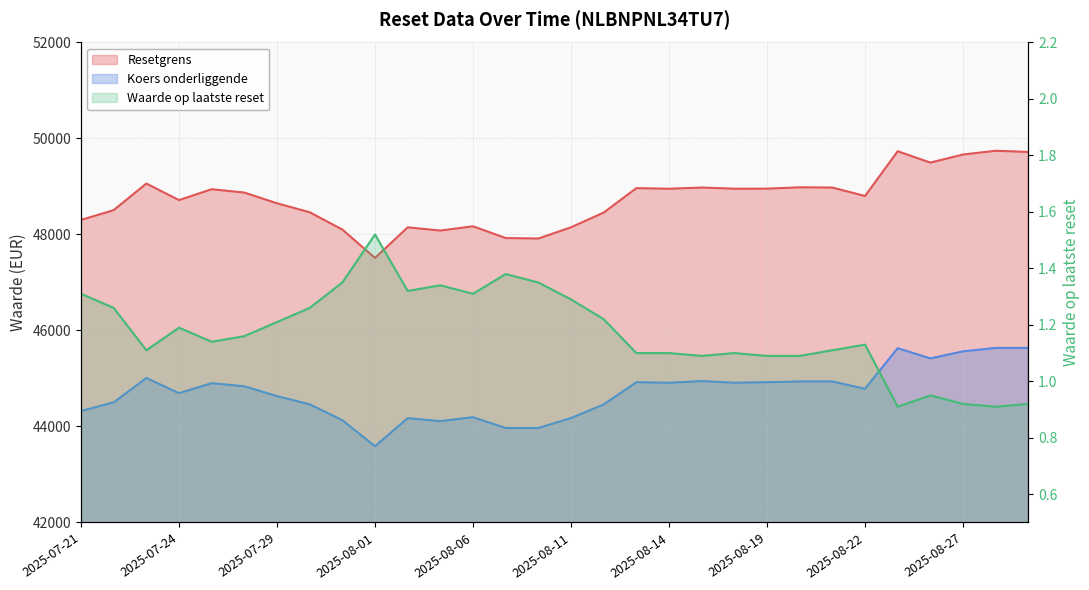

What is the highest value of the Koers onderliggende series?

45636.9